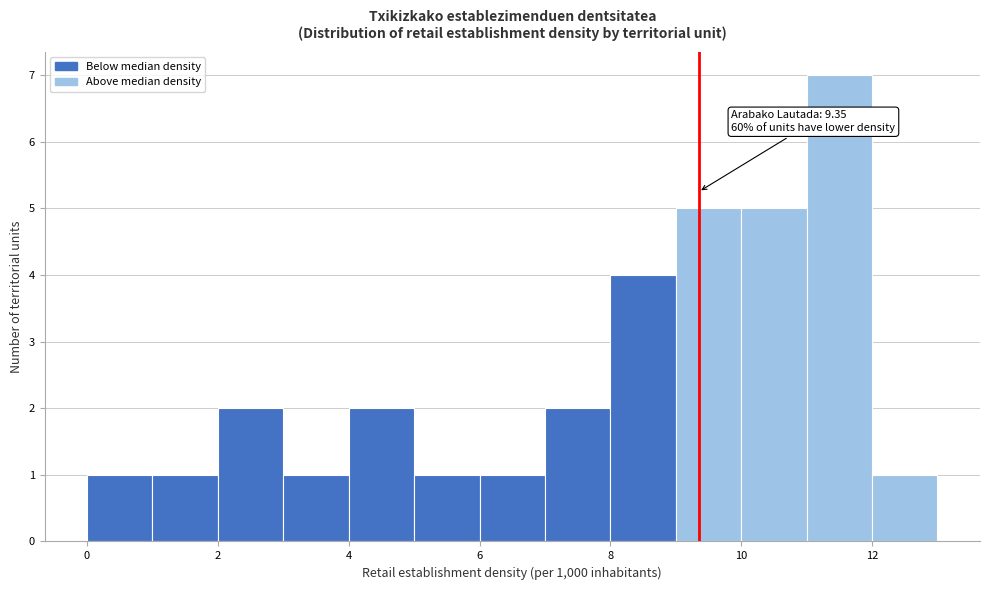

Over which range of the x-axis is the bar tallest?

11 to 12